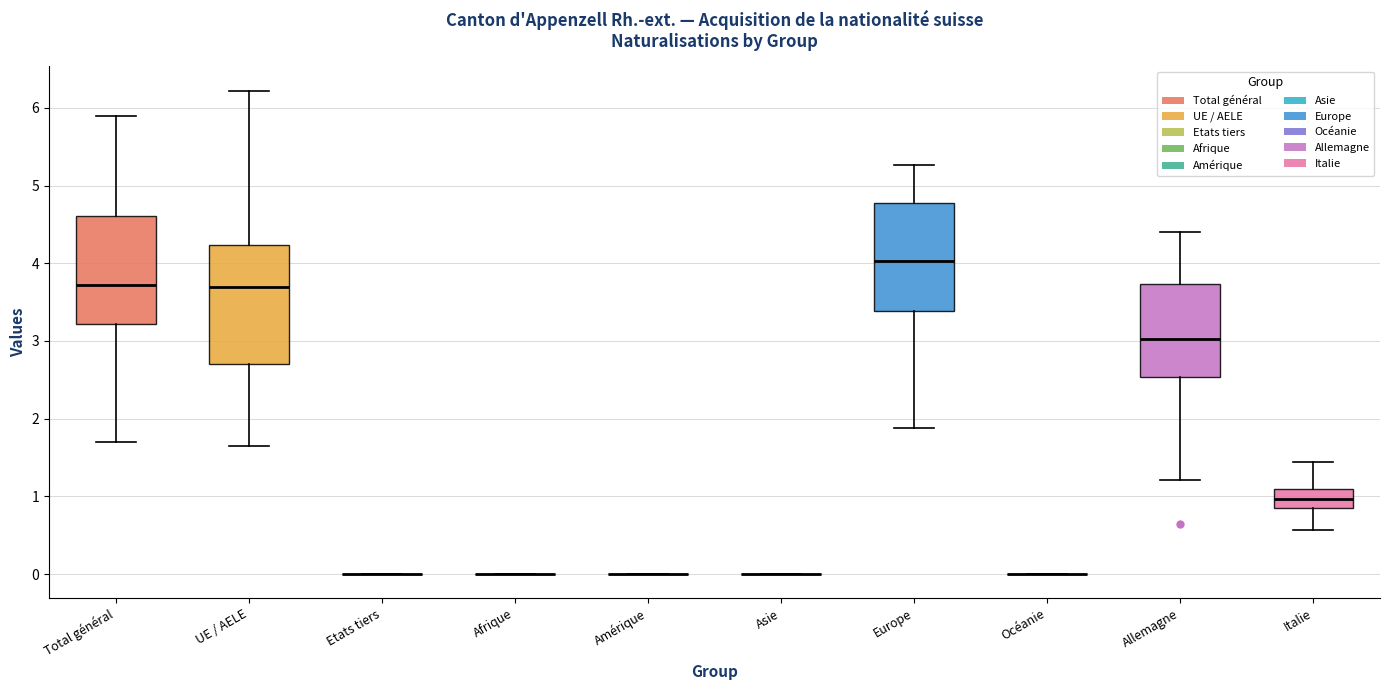

Reading left to right, read every box against the y-axis: the position of its median line, the range the box covers, and the ends of its whiskers. The values are not printed on the chart, so give them approximately, as read against the axis.

Total général: median 3.7, box 3.2 to 4.6, whiskers 1.7 to 5.9
UE / AELE: median 3.7, box 2.7 to 4.2, whiskers 1.6 to 6.2
Etats tiers: box collapsed to a line at 0.0, whiskers 0.0 to 0.0
Afrique: box collapsed to a line at 0.0, whiskers 0.0 to 0.0
Amérique: box collapsed to a line at 0.0, whiskers 0.0 to 0.0
Asie: box collapsed to a line at 0.0, whiskers 0.0 to 0.0
Europe: median 4.0, box 3.4 to 4.8, whiskers 1.9 to 5.3
Océanie: box collapsed to a line at 0.0, whiskers 0.0 to 0.0
Allemagne: median 3.0, box 2.5 to 3.7, whiskers 1.2 to 4.4
Italie: median 1.0, box 0.8 to 1.1, whiskers 0.6 to 1.4